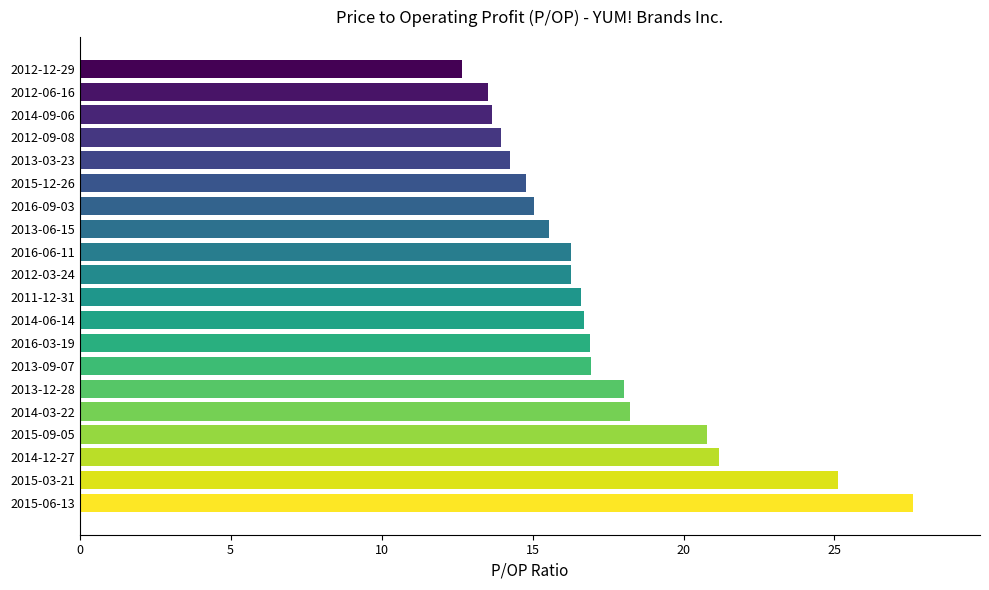

What is the difference between the maximum and minimum values?

14.9